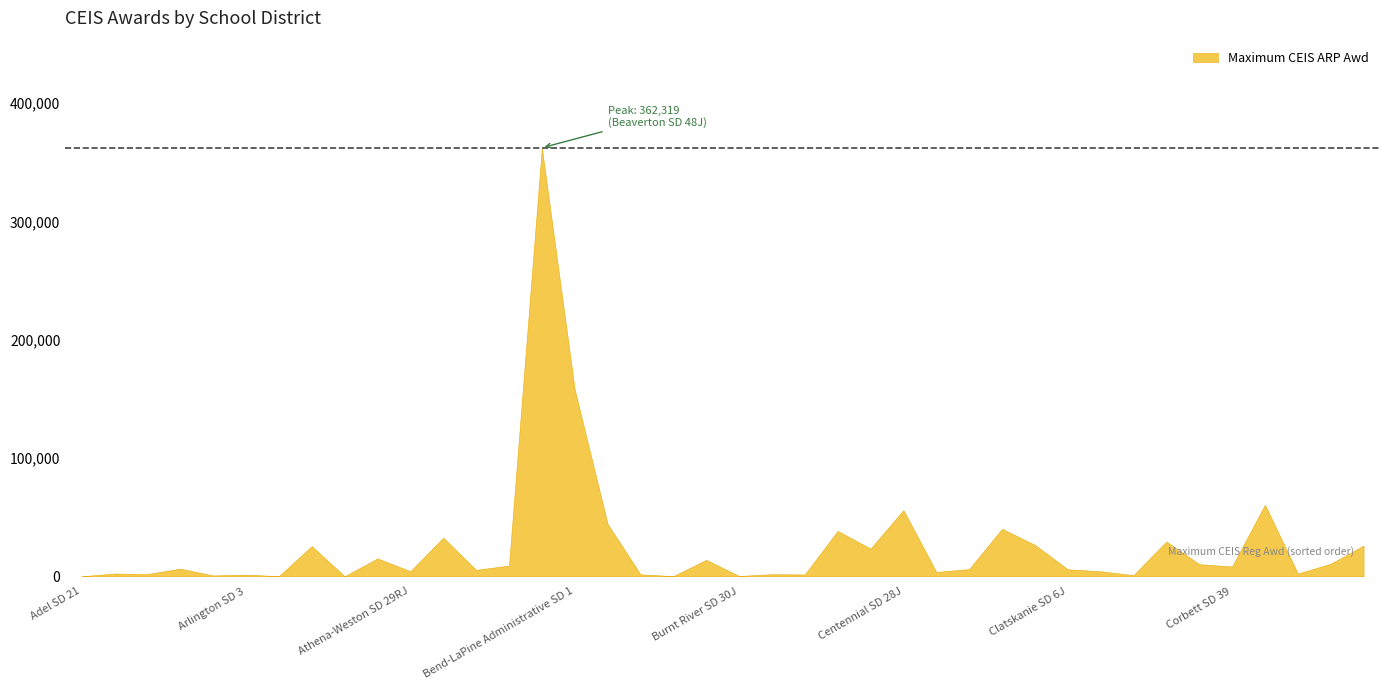

What is the difference between the values at Alsea SD 7J and Adel SD 21?

1888